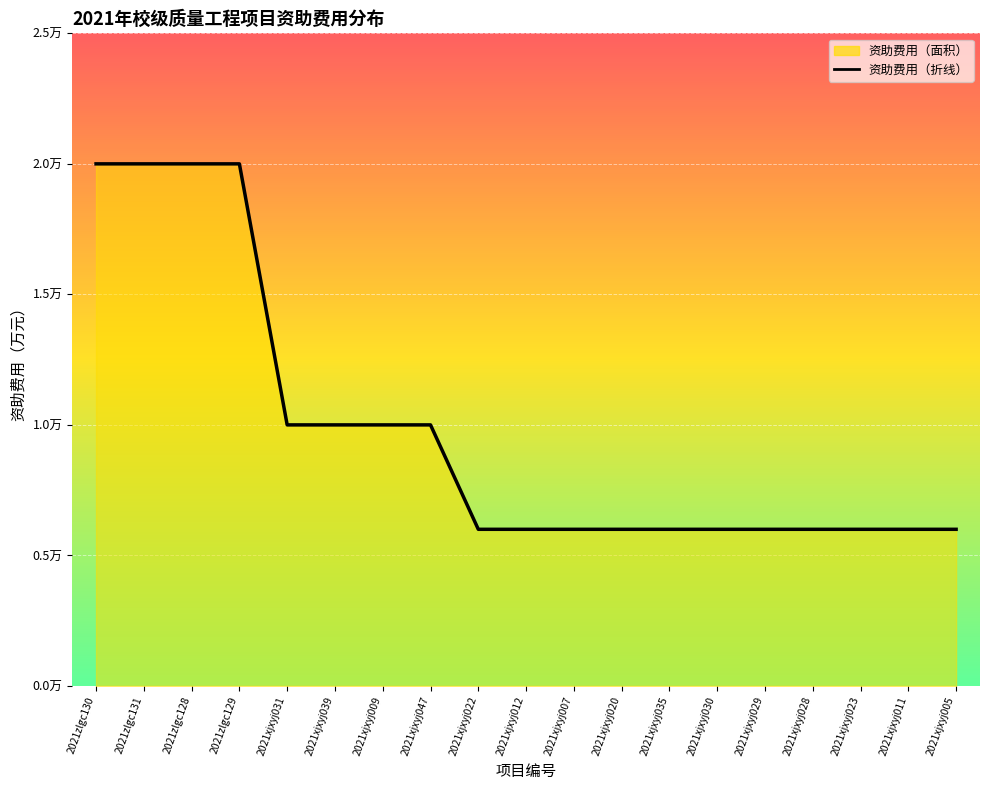

What is the difference between the second highest and minimum values?

1.4